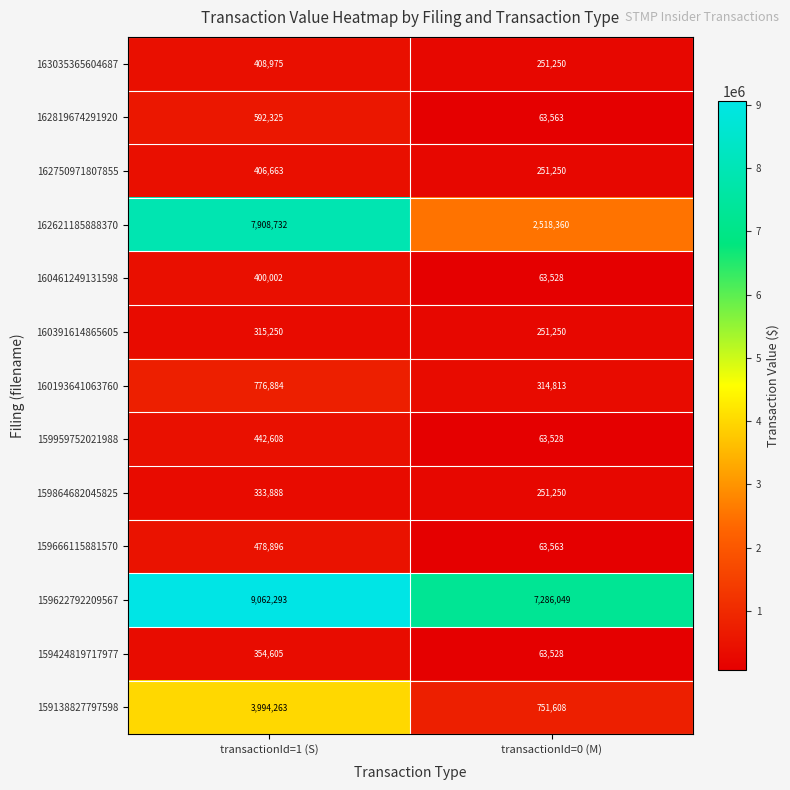

Rank the series by their maximum value, from highest to lowest.

159622792209567, 162621185888370, 159138827797598, 160193641063760, 162819674291920, 159666115881570, 159959752021988, 163035365604687, 162750971807855, 160461249131598, 159424819717977, 159864682045825, 160391614865605